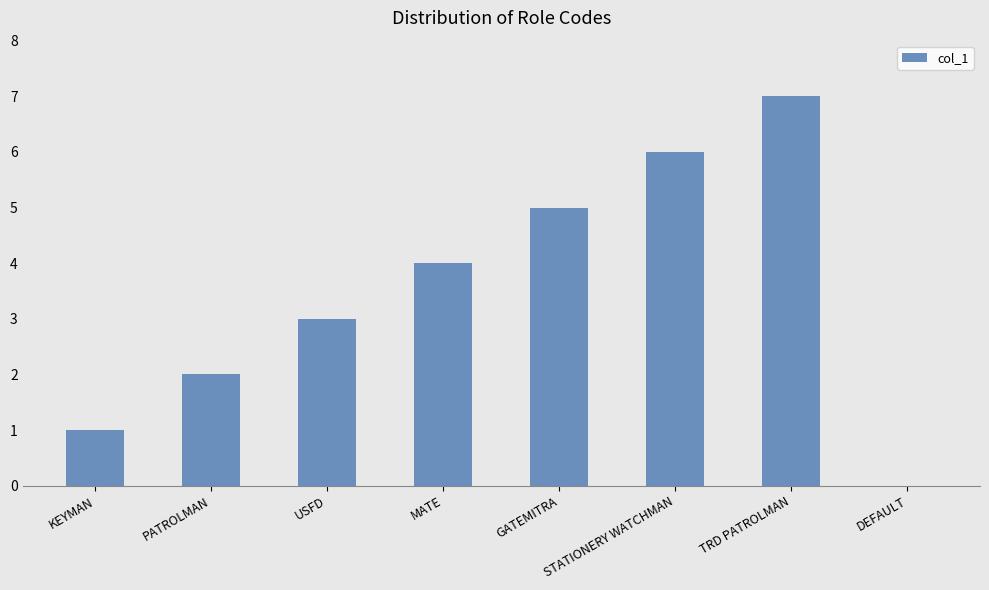

Reading left to right, list all the values displayed in this chart.

KEYMAN=1	PATROLMAN=2	USFD=3	MATE=4	GATEMITRA=5	STATIONERY WATCHMAN=6	TRD PATROLMAN=7	DEFAULT=0